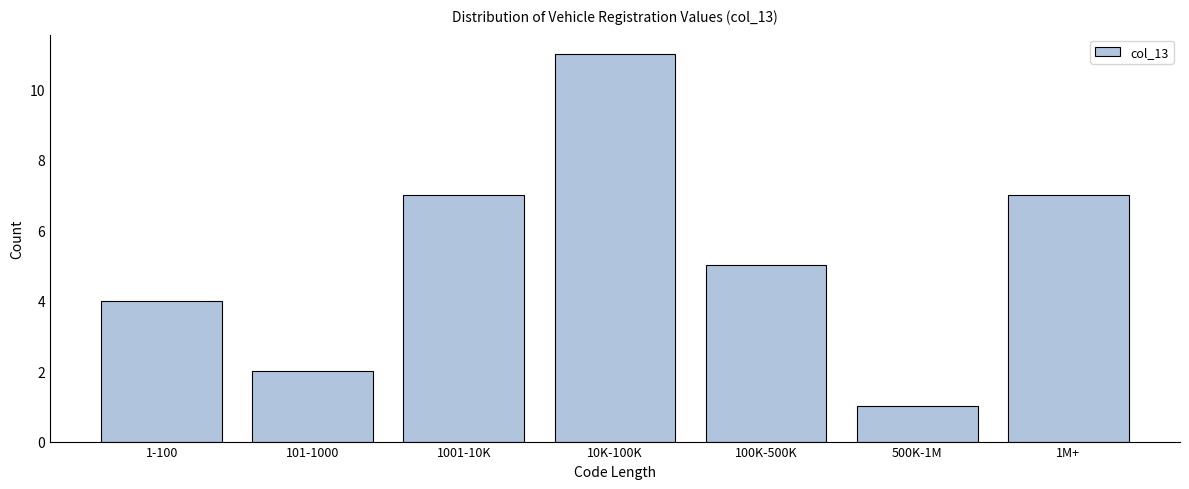

Reading left to right, what are all the values shown in this chart?

1-100=4	101-1000=2	1001-10K=7	10K-100K=11	100K-500K=5	500K-1M=1	1M+=7